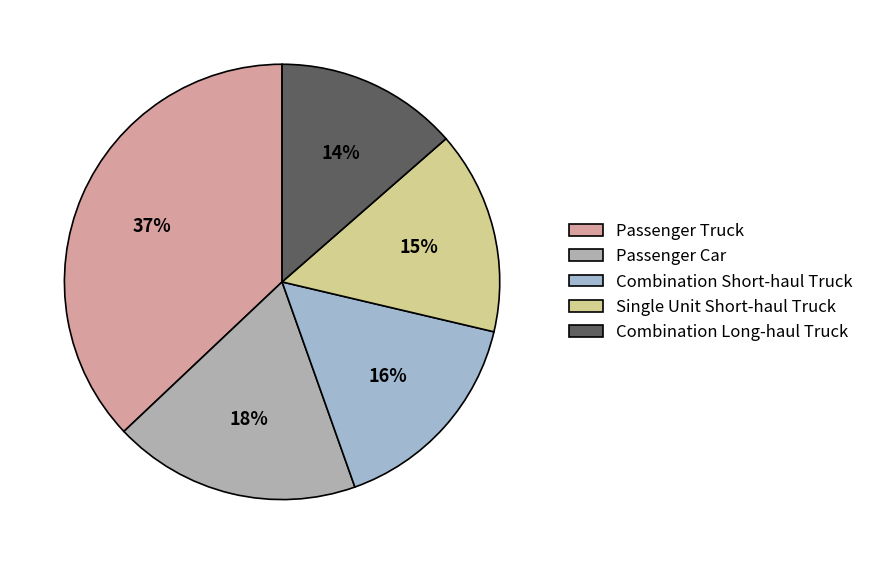

What is the ratio of the value at Combination Short-haul Truck to the value at Single Unit Short-haul Truck?

1.1